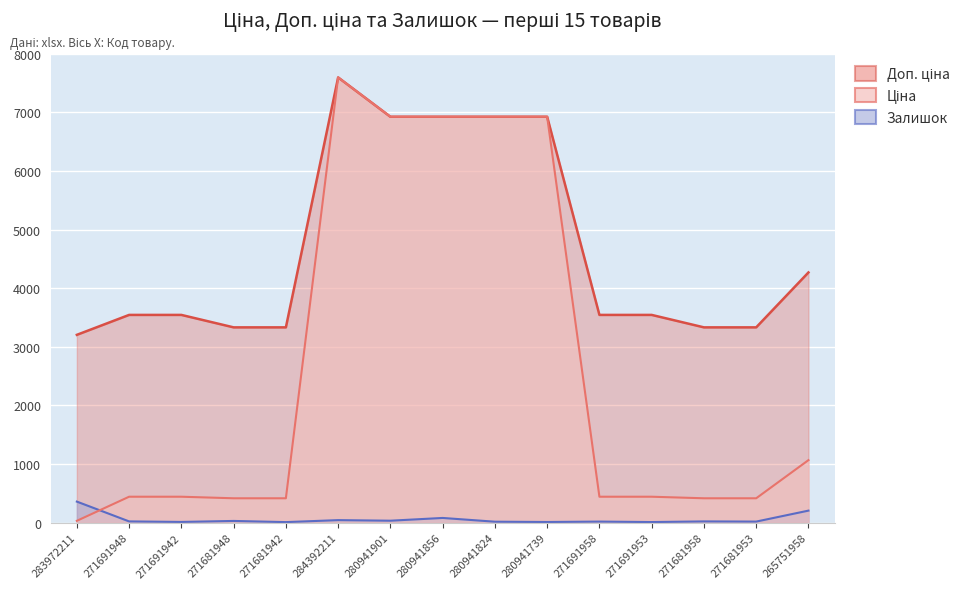

Which series has the widest spread of values?

Ціна